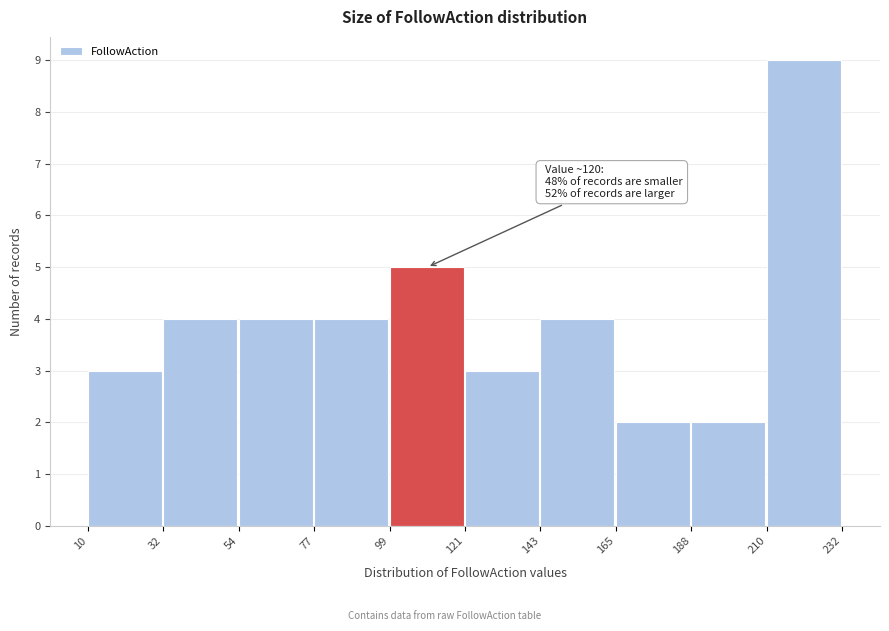

Which range on the x-axis has the tallest bar?

210 to 232